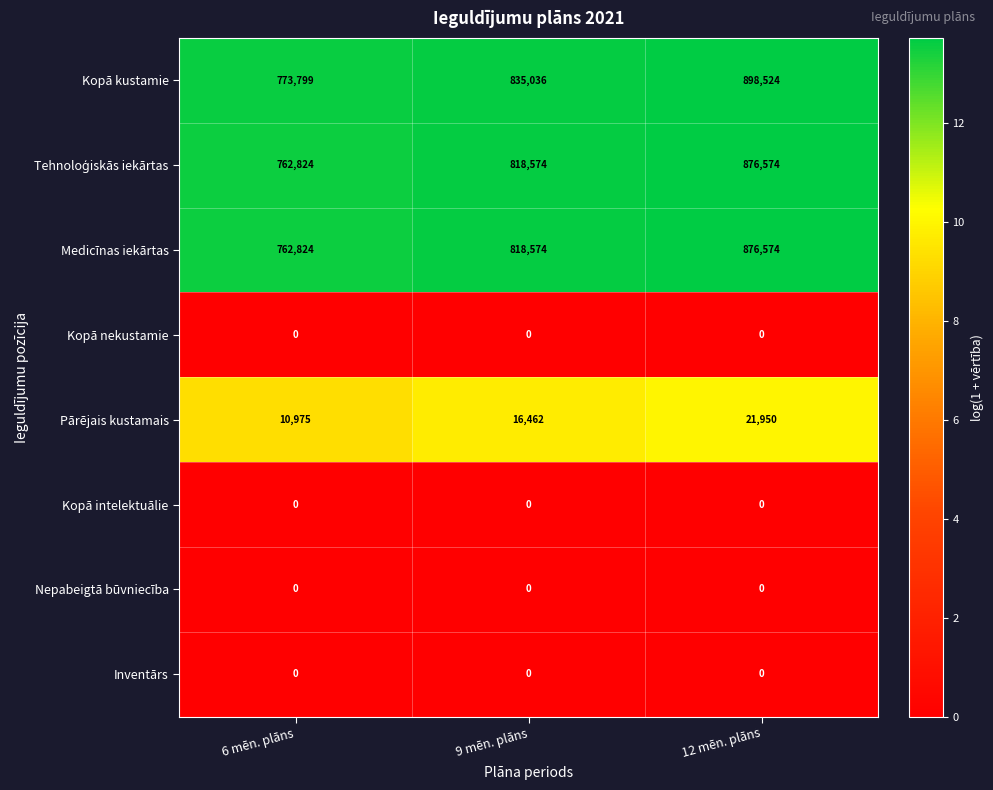

At how many categories does at least one series exceed 12?

3